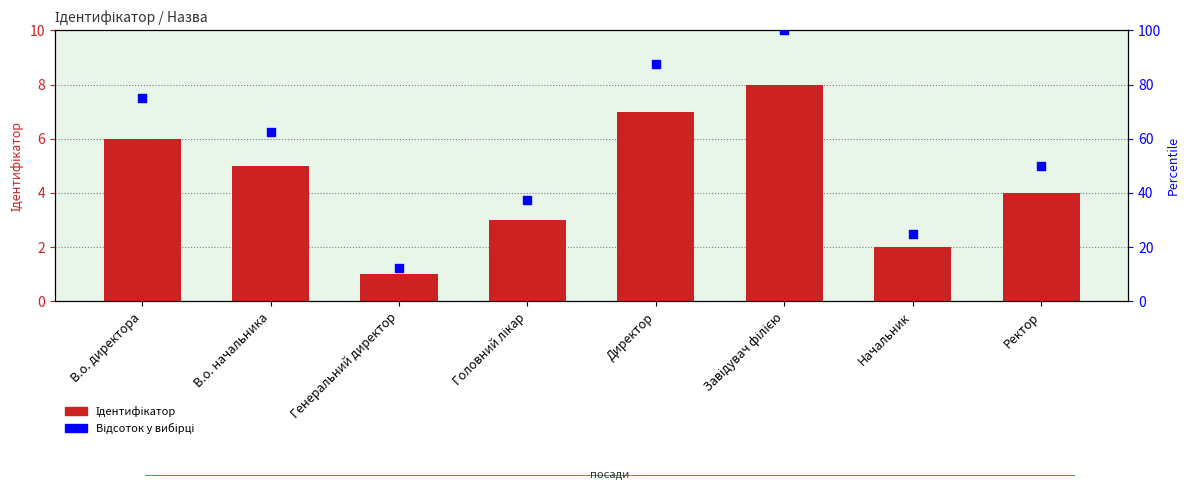

Which series reaches the minimum Y coordinate?

Ідентифікатор